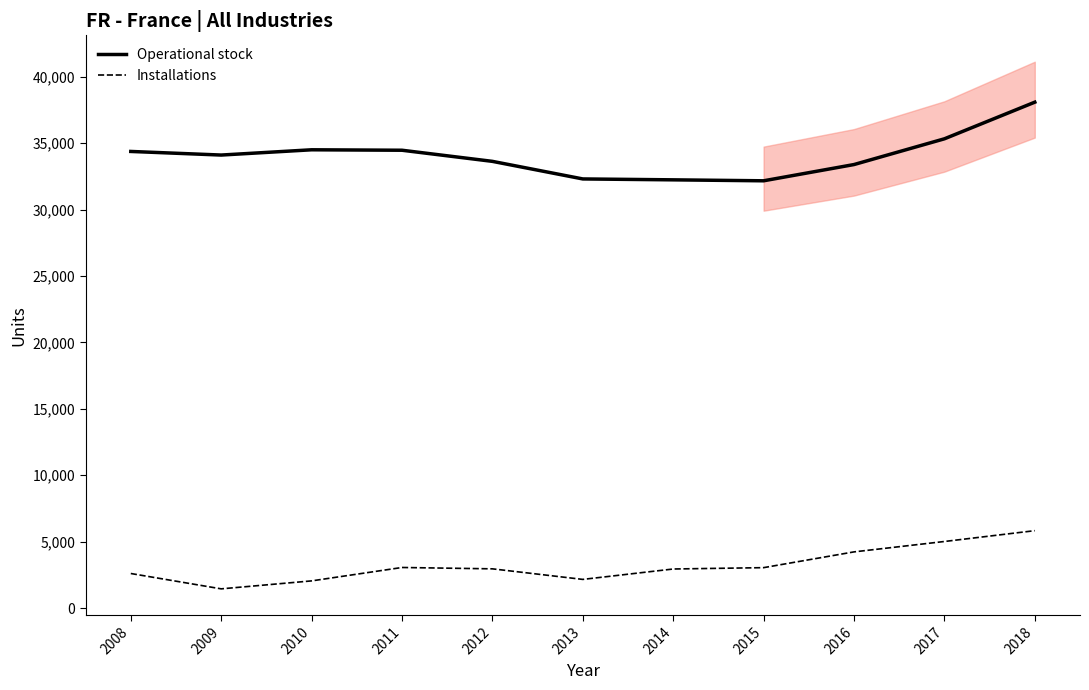

Between 2015 and 2018, which series saw the biggest shift?

Operational stock